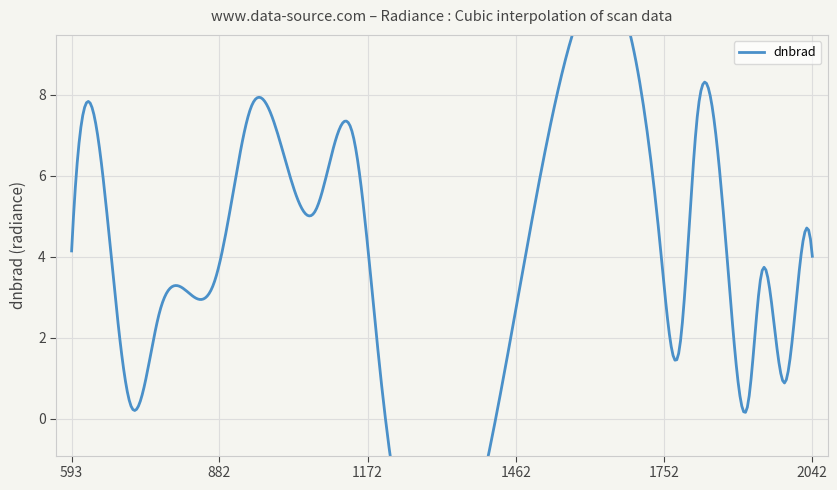

What is the average value?

4.0